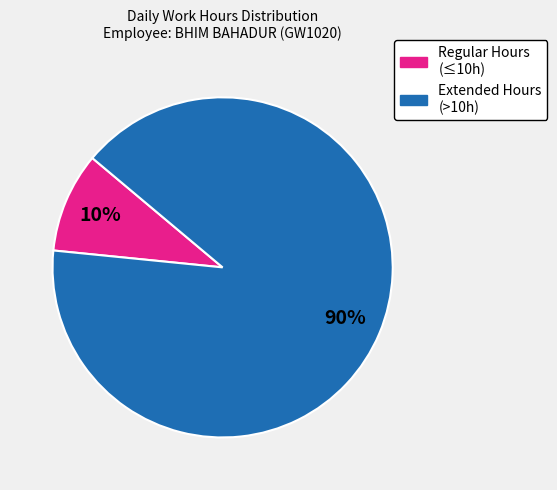

To the nearest percent, what is the average slice percentage?

50%